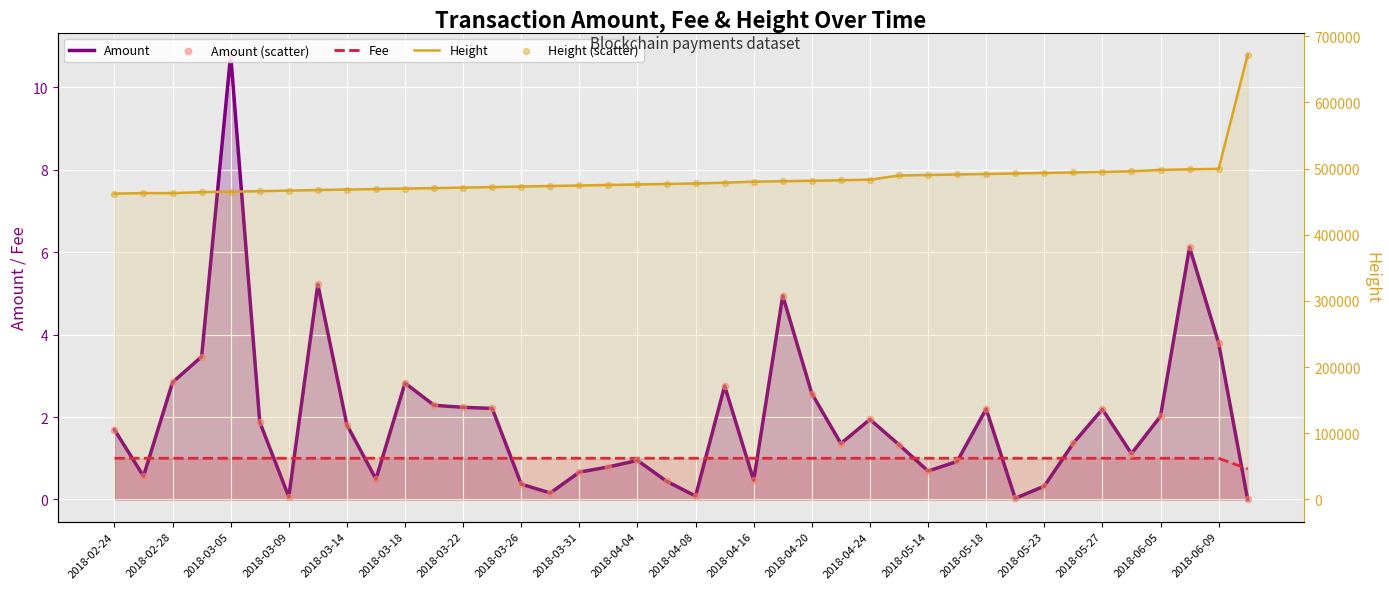

What are all the series names shown in the legend?

Amount, Fee, Amount (scatter), Height, Height (scatter)